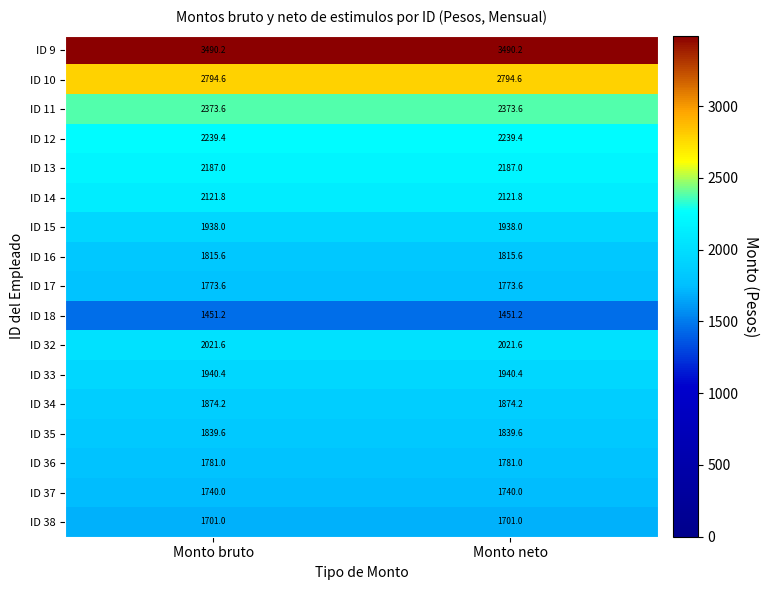

What is the spread (max minus min) of values at Monto neto?

2039.0